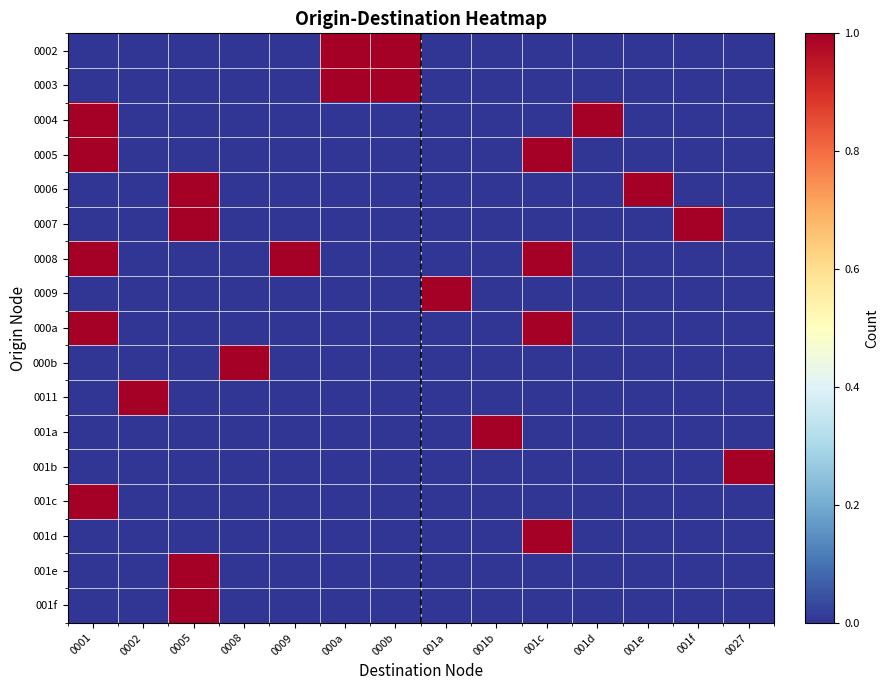

Reading left to right, list all the values displayed in this chart.

0002: 0001=0	0002=0	0005=0	0008=0	0009=0	000a=1	000b=1	001a=0	001b=0	001c=0	001d=0	001e=0	001f=0	0027=0
0003: 0001=0	0002=0	0005=0	0008=0	0009=0	000a=1	000b=1	001a=0	001b=0	001c=0	001d=0	001e=0	001f=0	0027=0
0004: 0001=1	0002=0	0005=0	0008=0	0009=0	000a=0	000b=0	001a=0	001b=0	001c=0	001d=1	001e=0	001f=0	0027=0
0005: 0001=1	0002=0	0005=0	0008=0	0009=0	000a=0	000b=0	001a=0	001b=0	001c=1	001d=0	001e=0	001f=0	0027=0
0006: 0001=0	0002=0	0005=1	0008=0	0009=0	000a=0	000b=0	001a=0	001b=0	001c=0	001d=0	001e=1	001f=0	0027=0
0007: 0001=0	0002=0	0005=1	0008=0	0009=0	000a=0	000b=0	001a=0	001b=0	001c=0	001d=0	001e=0	001f=1	0027=0
0008: 0001=1	0002=0	0005=0	0008=0	0009=1	000a=0	000b=0	001a=0	001b=0	001c=1	001d=0	001e=0	001f=0	0027=0
0009: 0001=0	0002=0	0005=0	0008=0	0009=0	000a=0	000b=0	001a=1	001b=0	001c=0	001d=0	001e=0	001f=0	0027=0
000a: 0001=1	0002=0	0005=0	0008=0	0009=0	000a=0	000b=0	001a=0	001b=0	001c=1	001d=0	001e=0	001f=0	0027=0
000b: 0001=0	0002=0	0005=0	0008=1	0009=0	000a=0	000b=0	001a=0	001b=0	001c=0	001d=0	001e=0	001f=0	0027=0
0011: 0001=0	0002=1	0005=0	0008=0	0009=0	000a=0	000b=0	001a=0	001b=0	001c=0	001d=0	001e=0	001f=0	0027=0
001a: 0001=0	0002=0	0005=0	0008=0	0009=0	000a=0	000b=0	001a=0	001b=1	001c=0	001d=0	001e=0	001f=0	0027=0
001b: 0001=0	0002=0	0005=0	0008=0	0009=0	000a=0	000b=0	001a=0	001b=0	001c=0	001d=0	001e=0	001f=0	0027=1
001c: 0001=1	0002=0	0005=0	0008=0	0009=0	000a=0	000b=0	001a=0	001b=0	001c=0	001d=0	001e=0	001f=0	0027=0
001d: 0001=0	0002=0	0005=0	0008=0	0009=0	000a=0	000b=0	001a=0	001b=0	001c=1	001d=0	001e=0	001f=0	0027=0
001e: 0001=0	0002=0	0005=1	0008=0	0009=0	000a=0	000b=0	001a=0	001b=0	001c=0	001d=0	001e=0	001f=0	0027=0
001f: 0001=0	0002=0	0005=1	0008=0	0009=0	000a=0	000b=0	001a=0	001b=0	001c=0	001d=0	001e=0	001f=0	0027=0